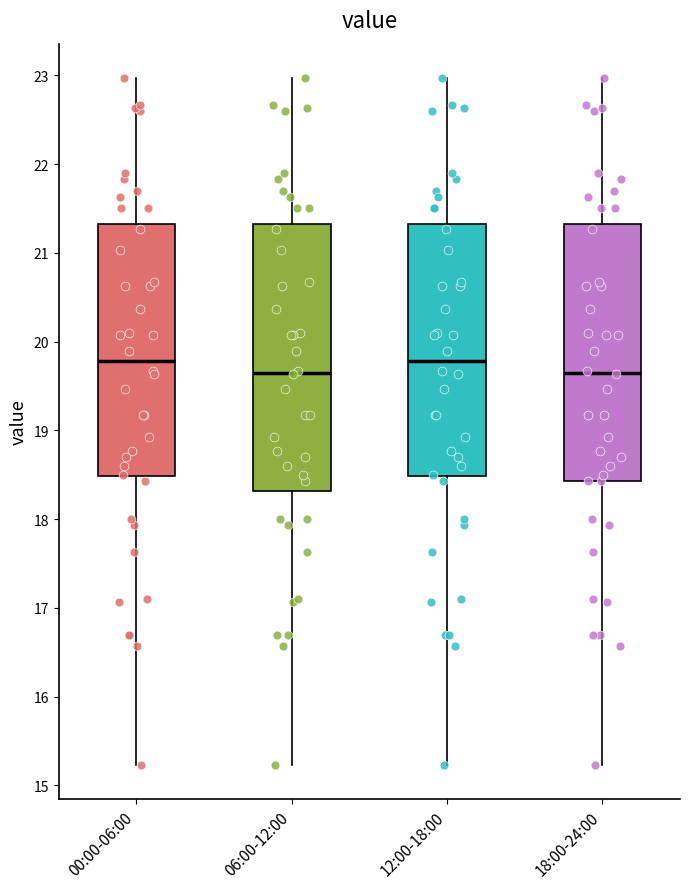

Comparing the boxes themselves (not the whiskers), which one is the tallest?

06:00-12:00